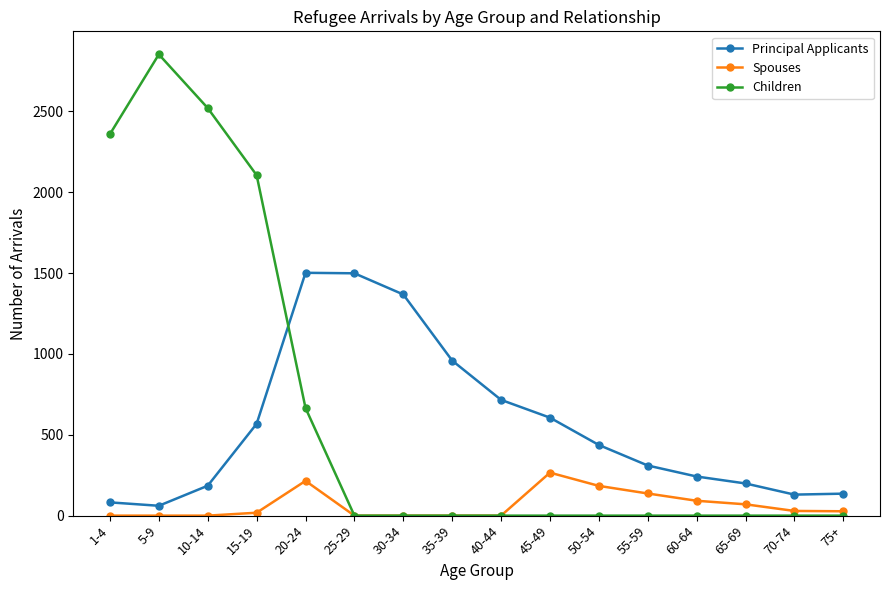

After their last crossing, which series has the higher values: Children or Principal Applicants?

Principal Applicants